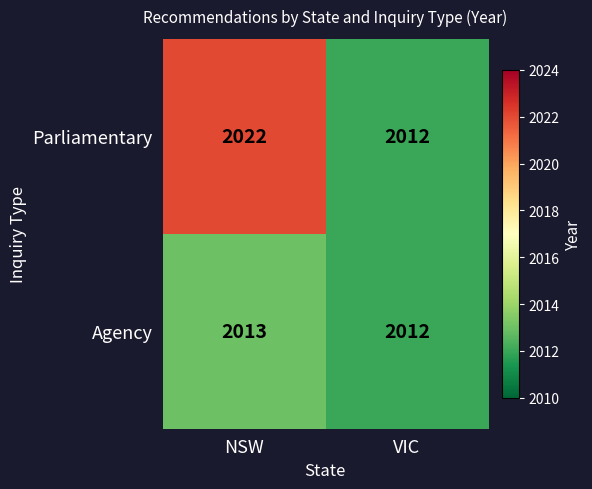

Reading left to right, what are all the values shown in this chart?

Parliamentary: NSW=2022	VIC=2012
Agency: NSW=2013	VIC=2012